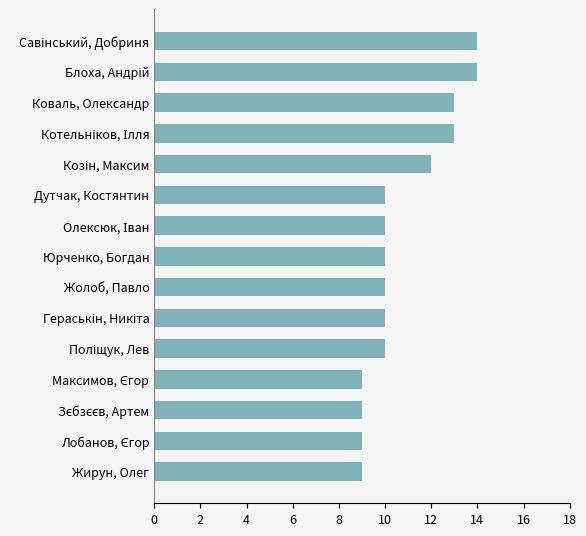

What is the difference between the second highest and second lowest values?

5